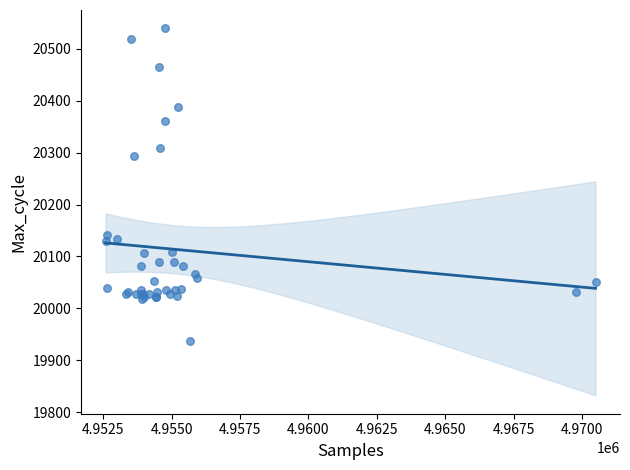

What Y value in the scatter plot is closest to 20238?

20294